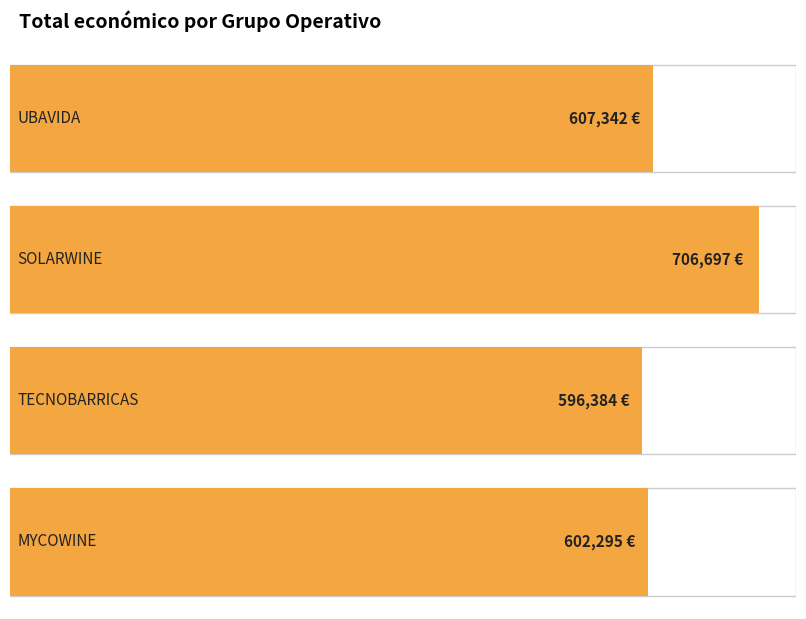

Is it true that the value at TECNOBARRICAS is 400588.6?

False